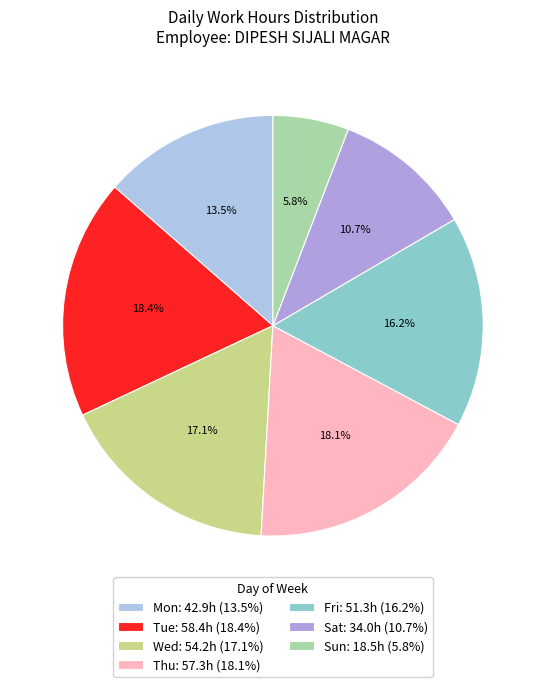

How many slices are in this pie chart?

7